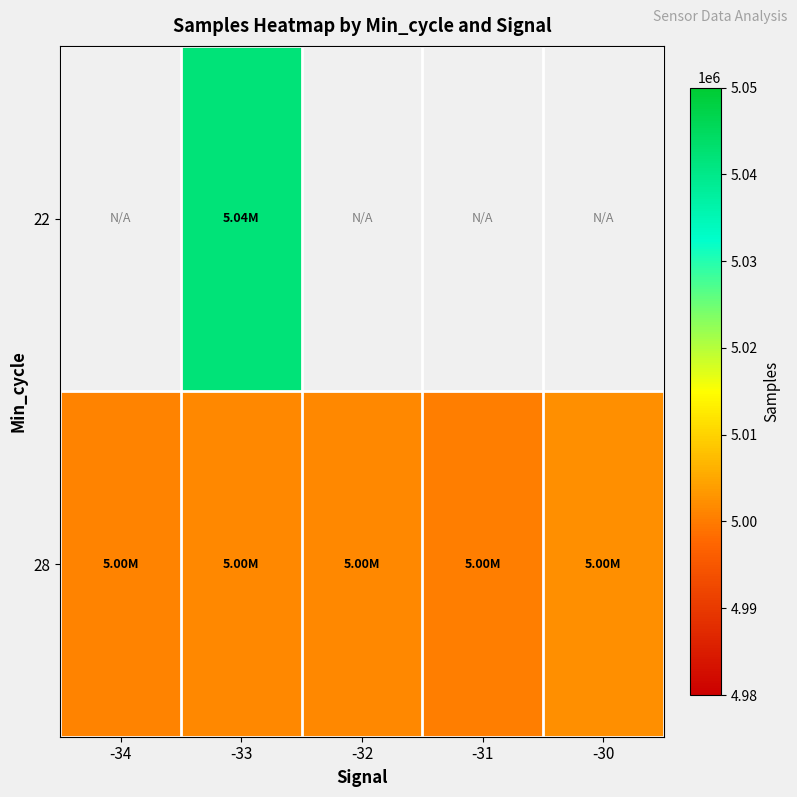

Between -31 and -30, which is larger?

-30